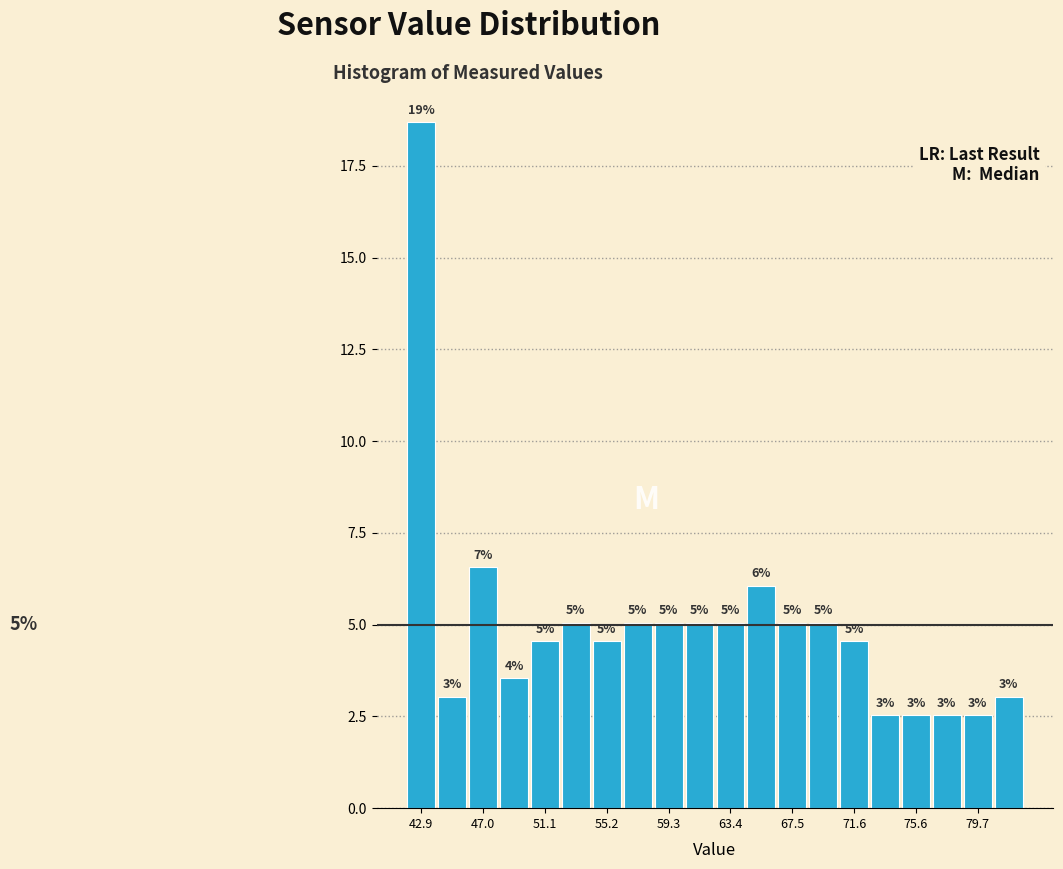

Which range on the x-axis has the tallest bar?

42.0 to 44.0